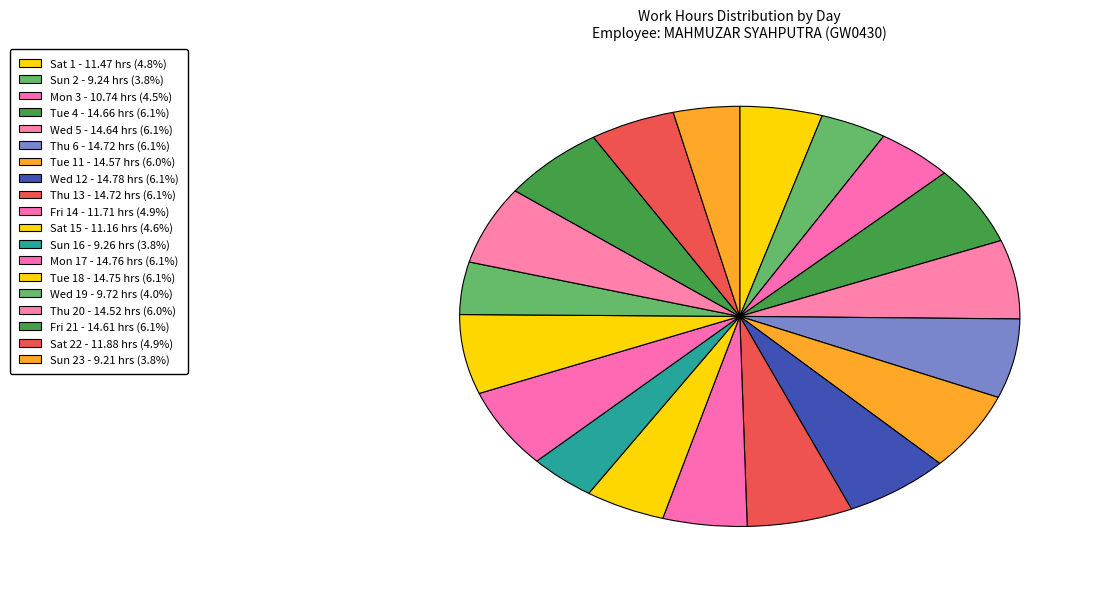

How many slices are in this pie chart?

19